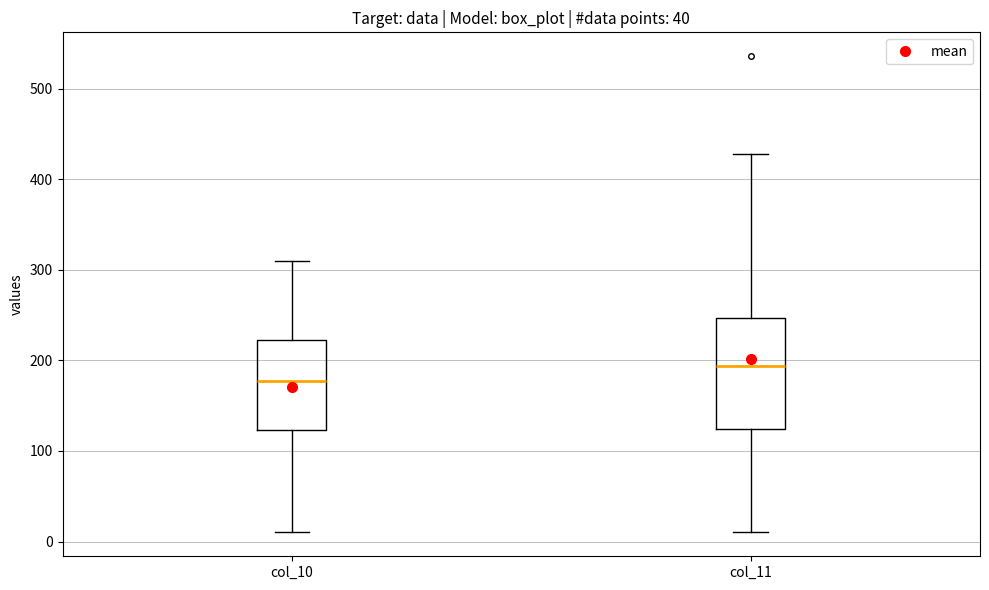

Where does the lower whisker of the box for col_10 end on the y-axis? The values are not printed on the chart, so give them approximately, as read against the axis.

10